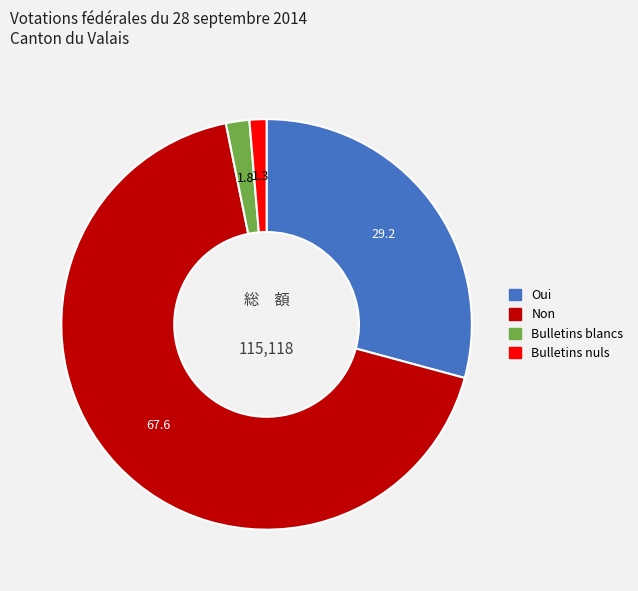

What is the largest slice in the pie chart?

Non